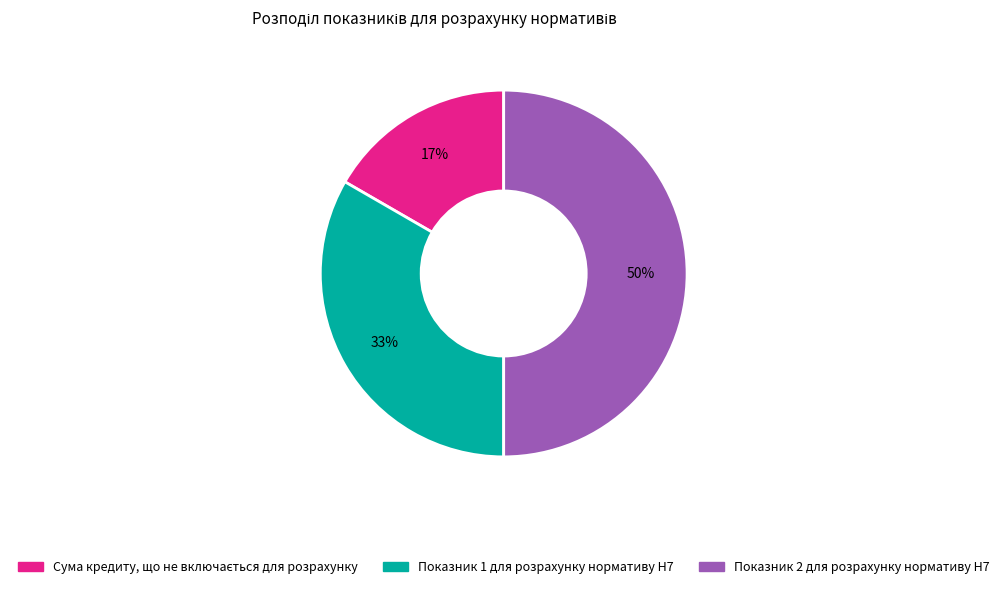

Between Показник 1 для розрахунку нормативу Н7 and Показник 2 для розрахунку нормативу Н7, which is larger?

Показник 2 для розрахунку нормативу Н7